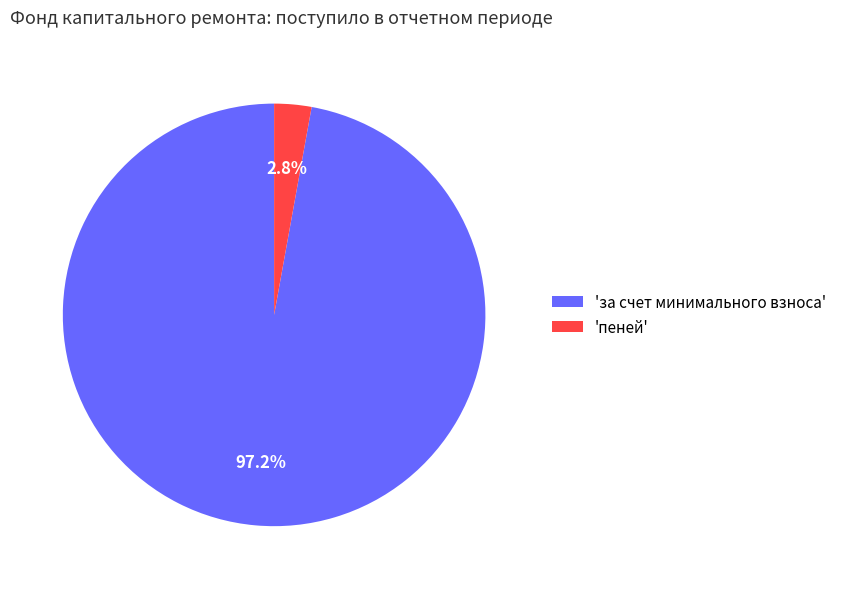

Which has a higher value, 'за счет минимального взноса' or 'пеней'?

'за счет минимального взноса'